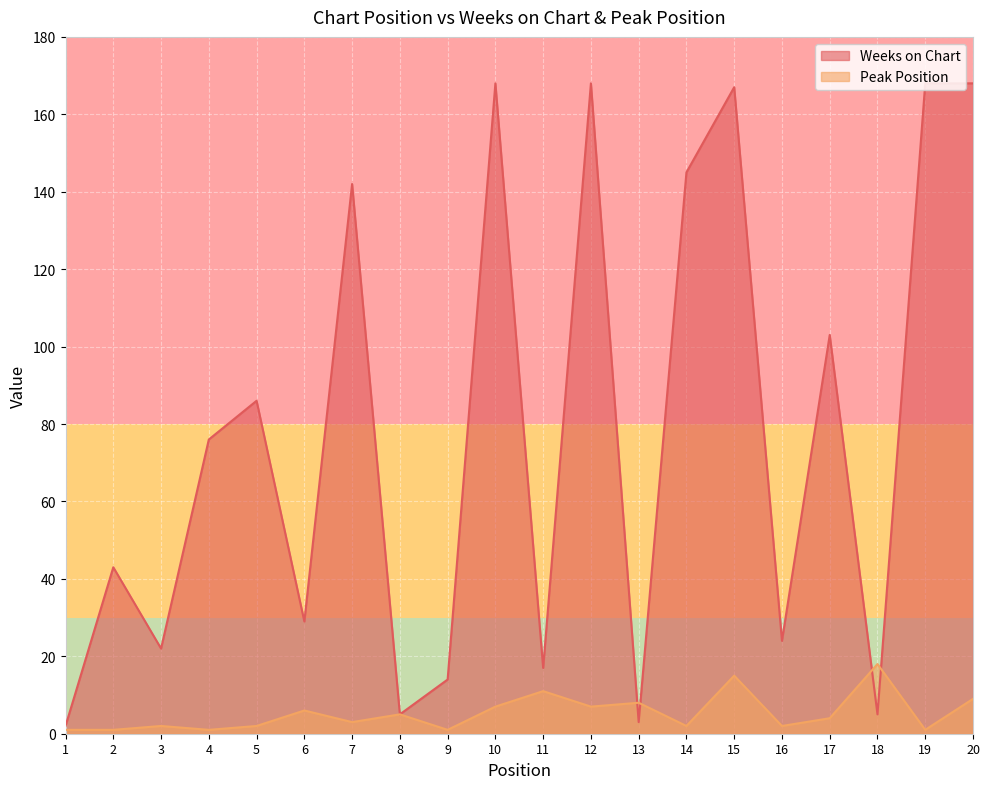

What is the value of the Weeks on Chart point at the 7th from the left?

142